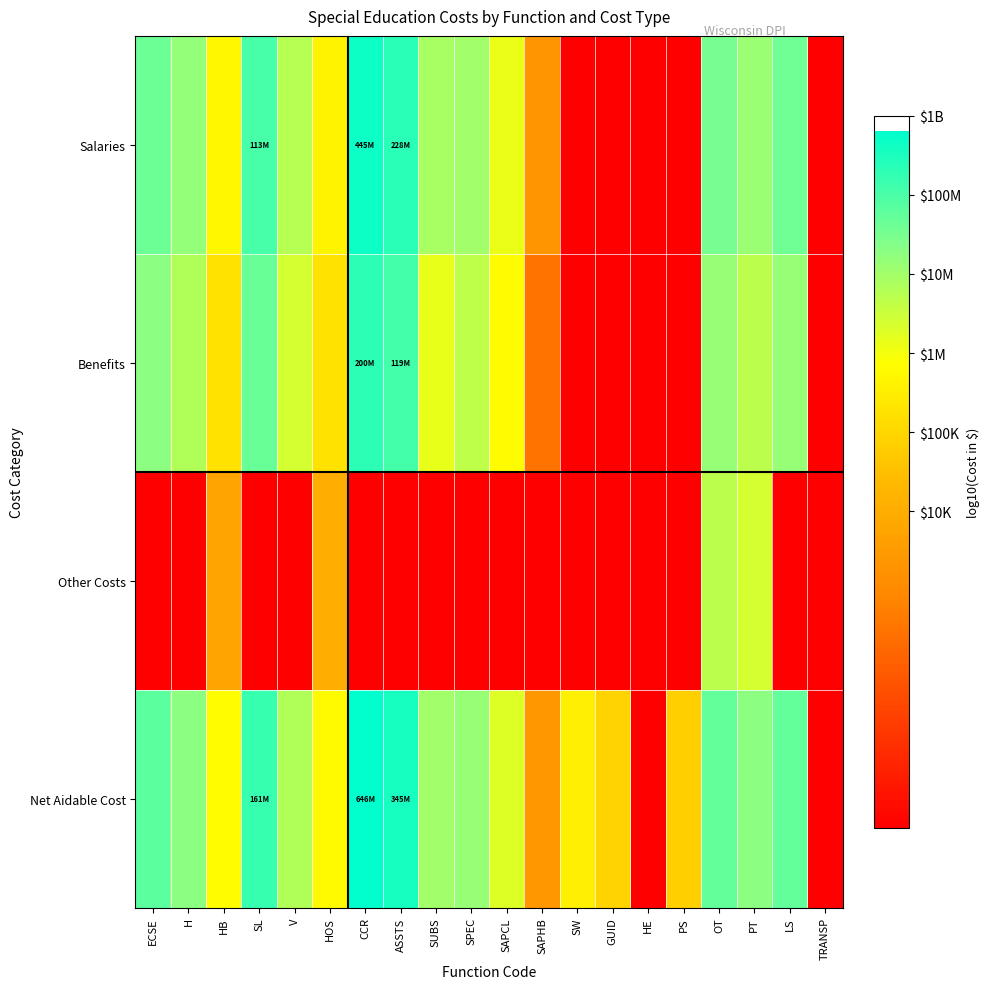

Between ASSTS and SW, which series saw the biggest shift?

Salaries